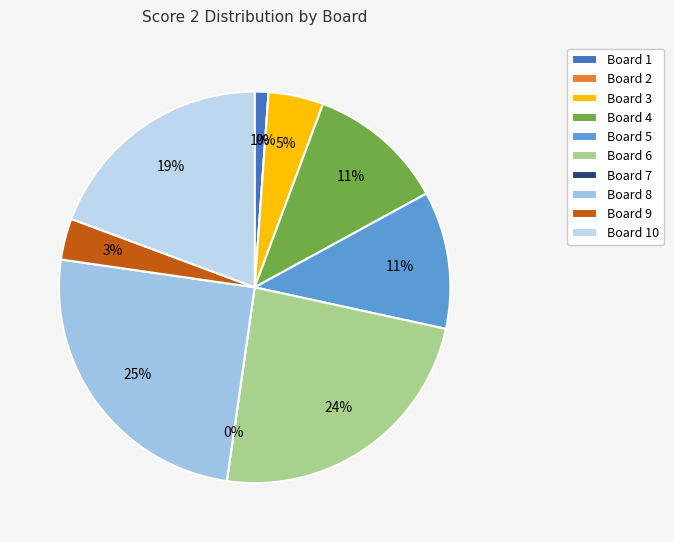

What is the change in value from Board 2 to Board 3?

+4